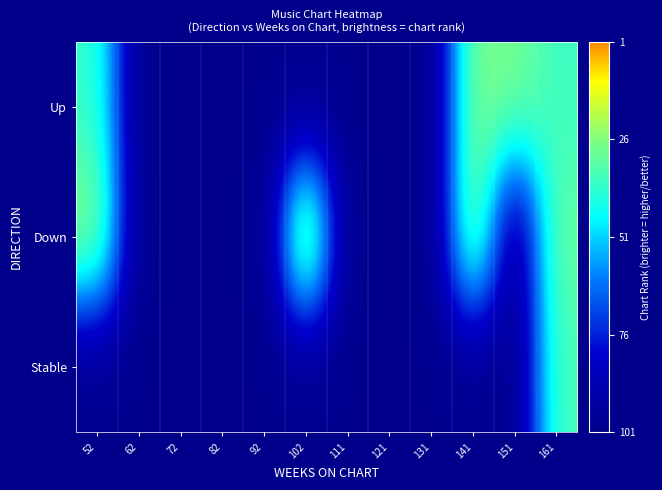

Which has a higher value, 72 or 131?

72